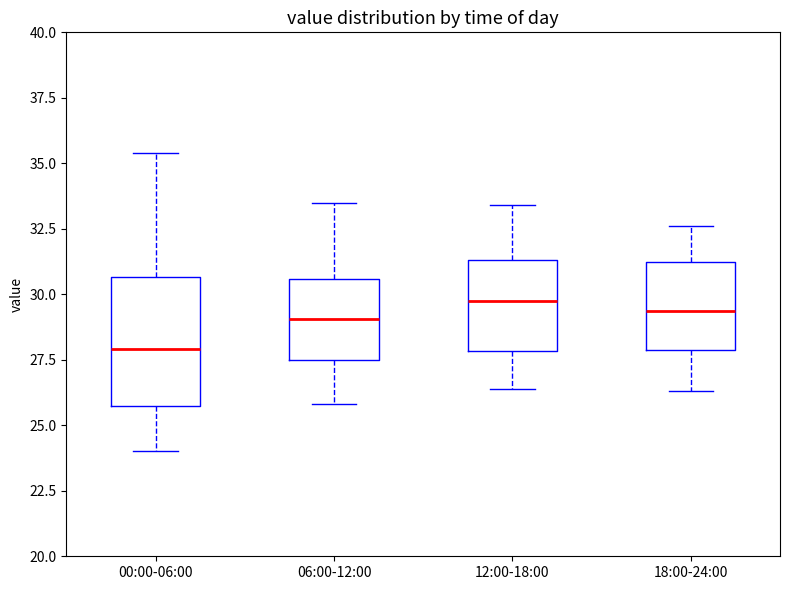

Which box is the tallest, from its lower edge to its upper edge?

00:00-06:00